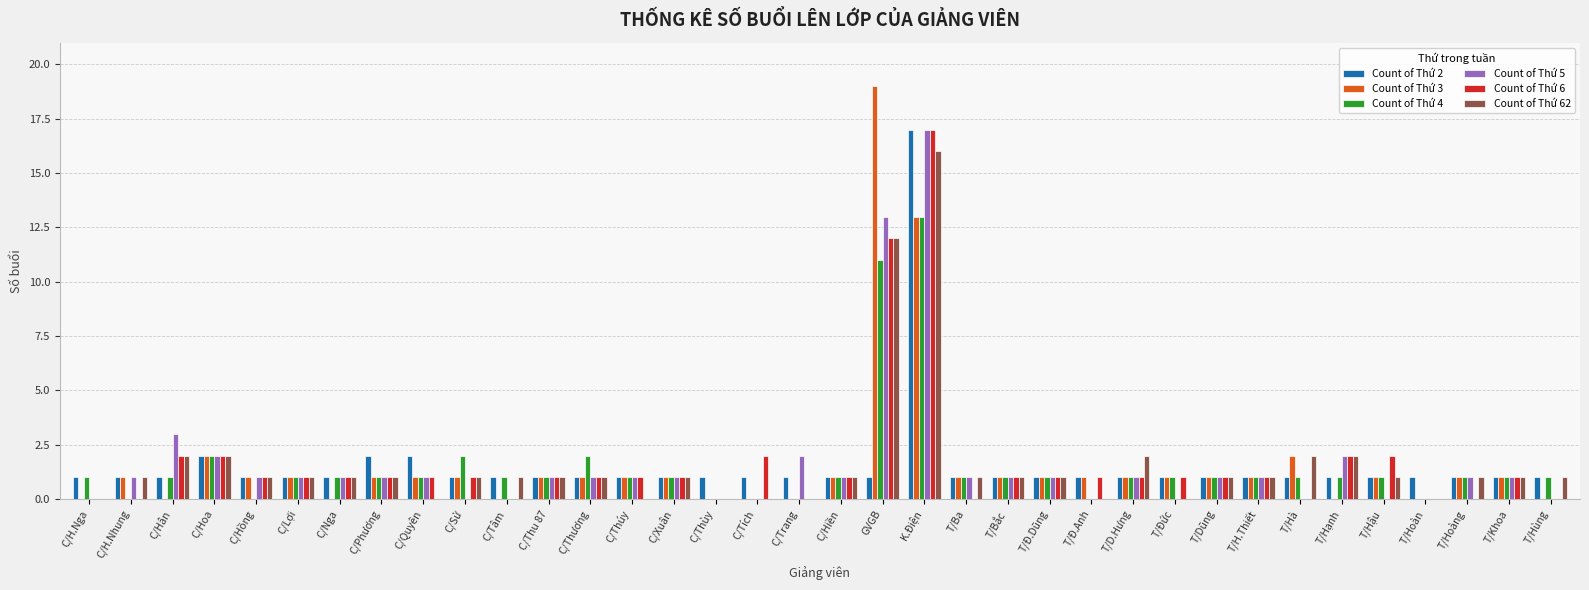

Which series has the widest spread of values?

Count of Thứ 3